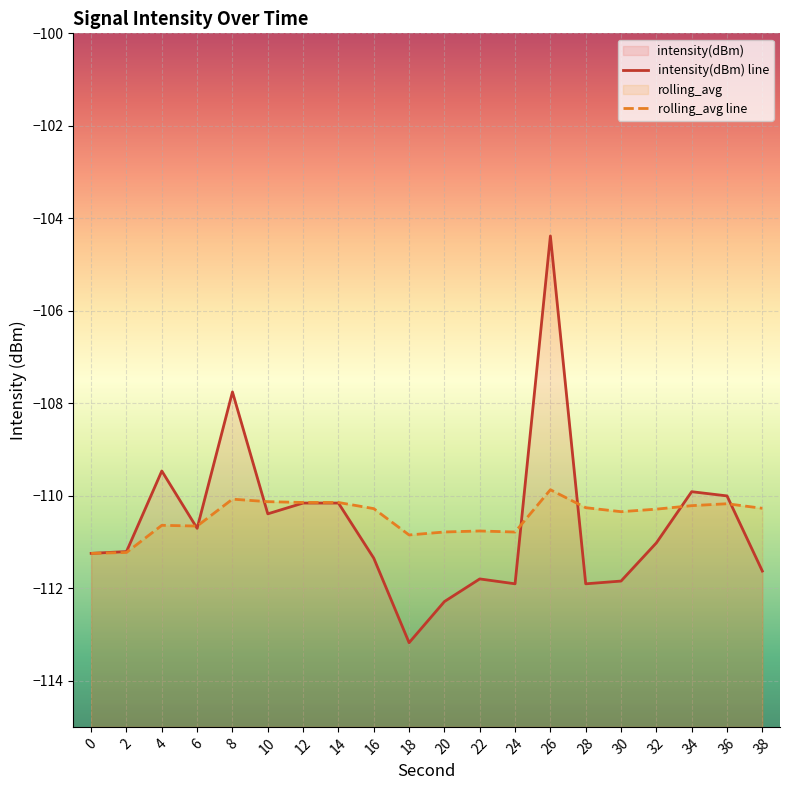

At which label does intensity(dBm) line reach its peak?

26